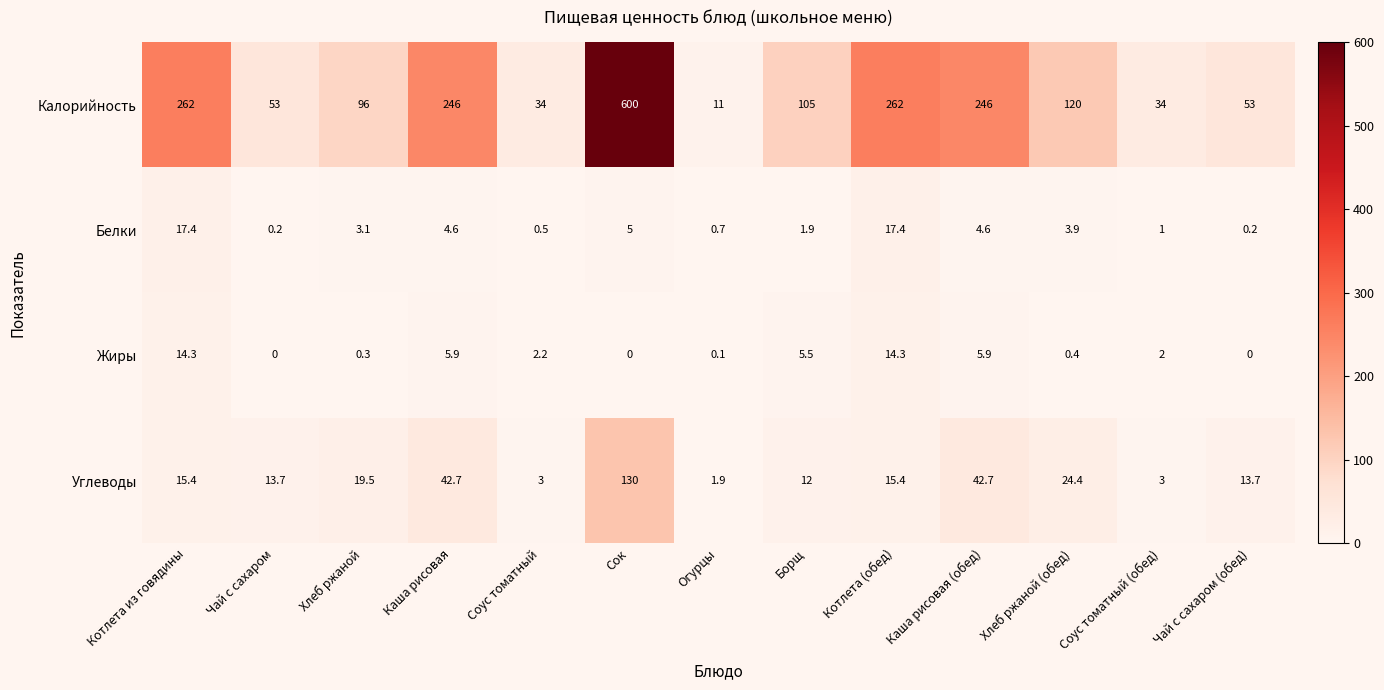

What value does the Белки series have at Каша рисовая (обед)?

4.6